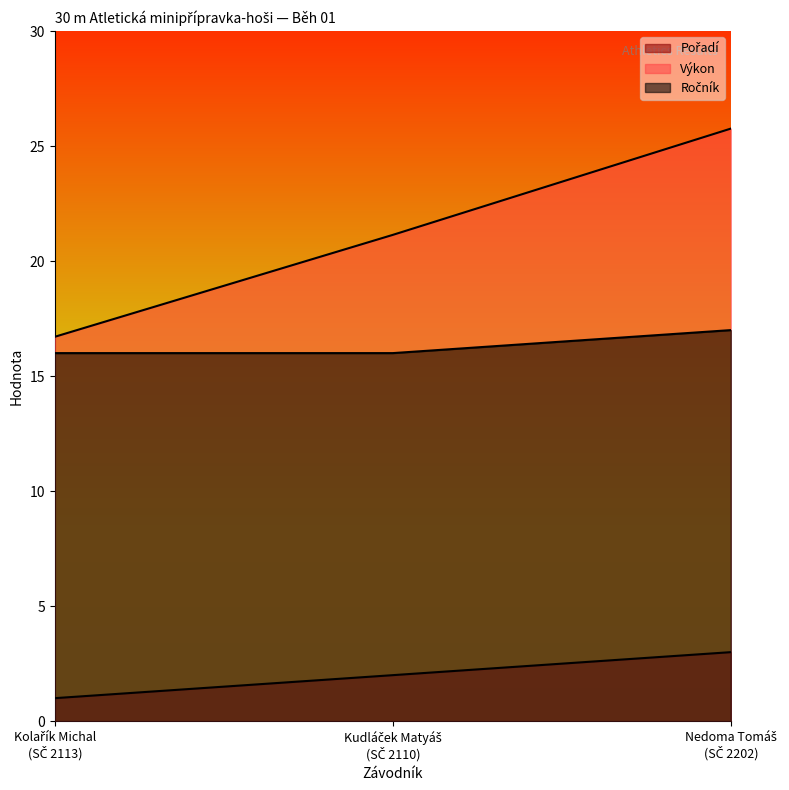

Which series changed the most between Kolařík Michal
(SČ 2113) and Nedoma Tomáš
(SČ 2202)?

Výkon